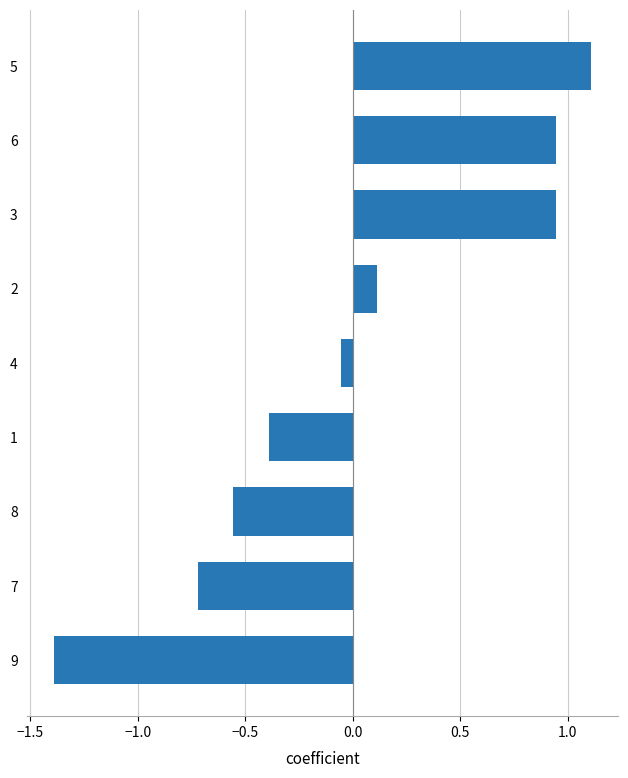

The value at 5 is 1.1. True or false?

True